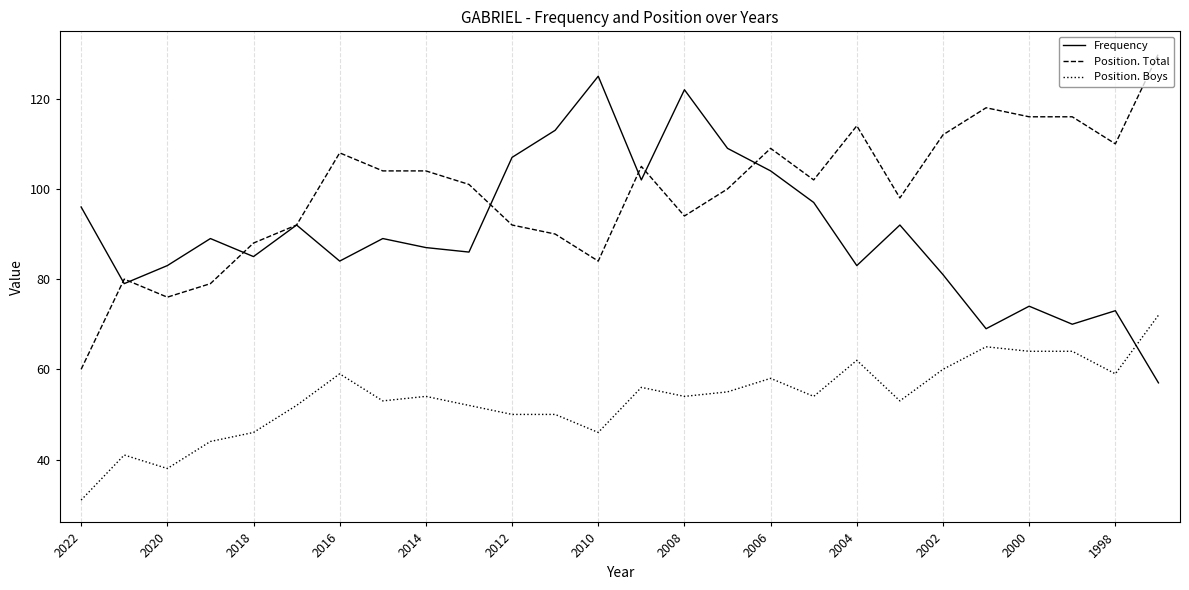

List the series in order of their peak value, highest first.

Position. Total, Frequency, Position. Boys